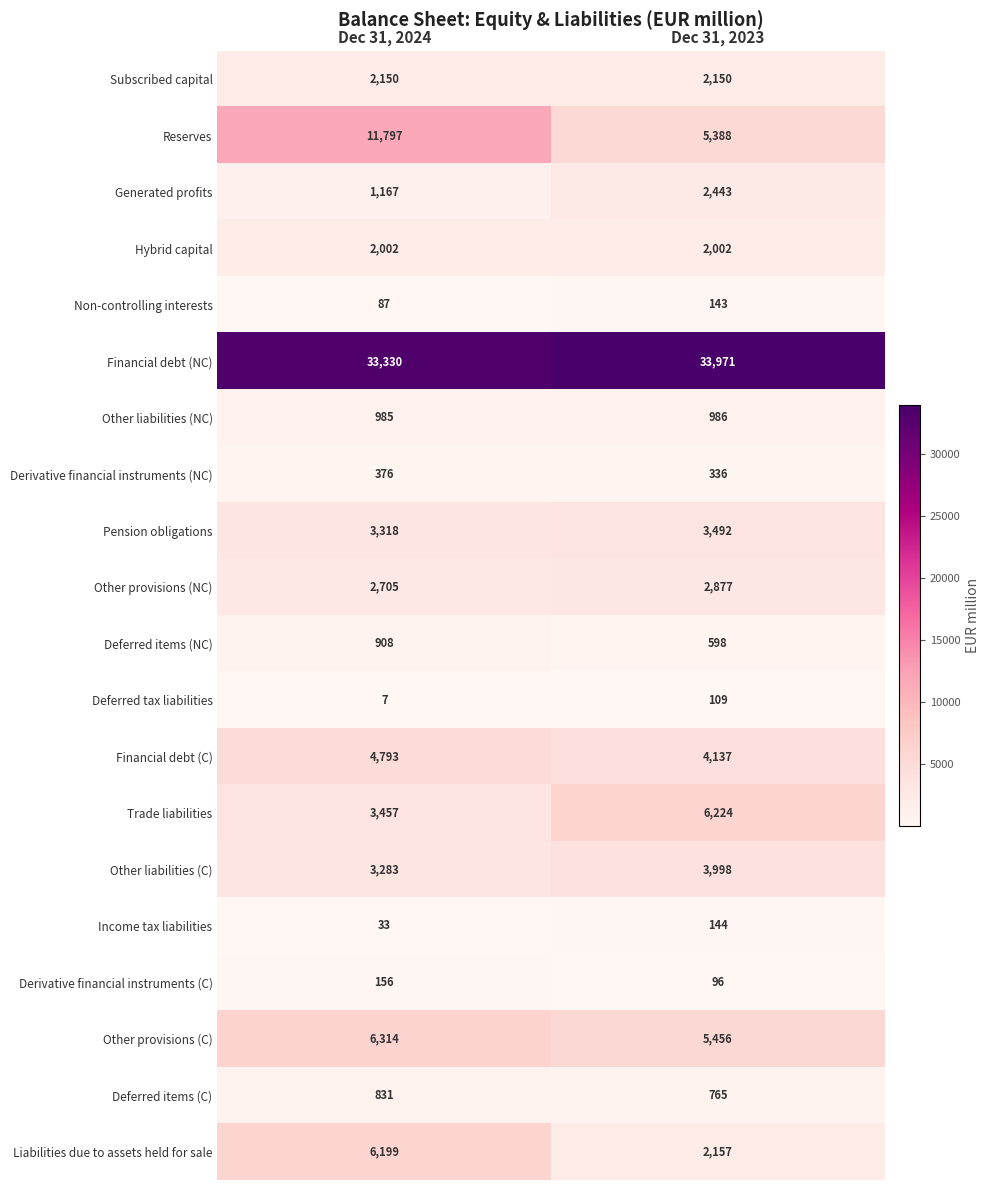

True or false: Financial debt (NC) has a value of 9115 at Dec 31, 2023.

False